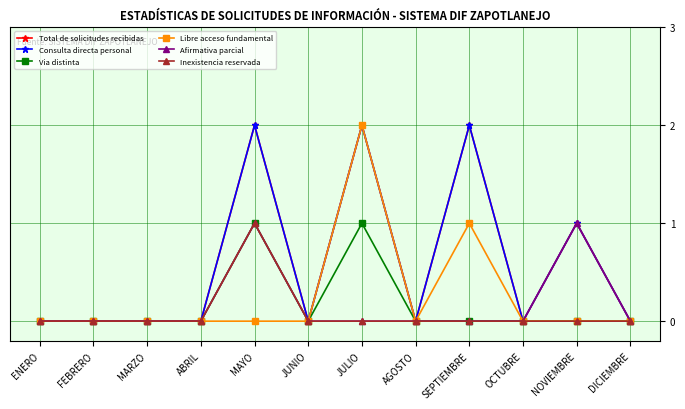

In Afirmativa parcial, how many points are higher than both neighbors (excluding endpoints)?

2